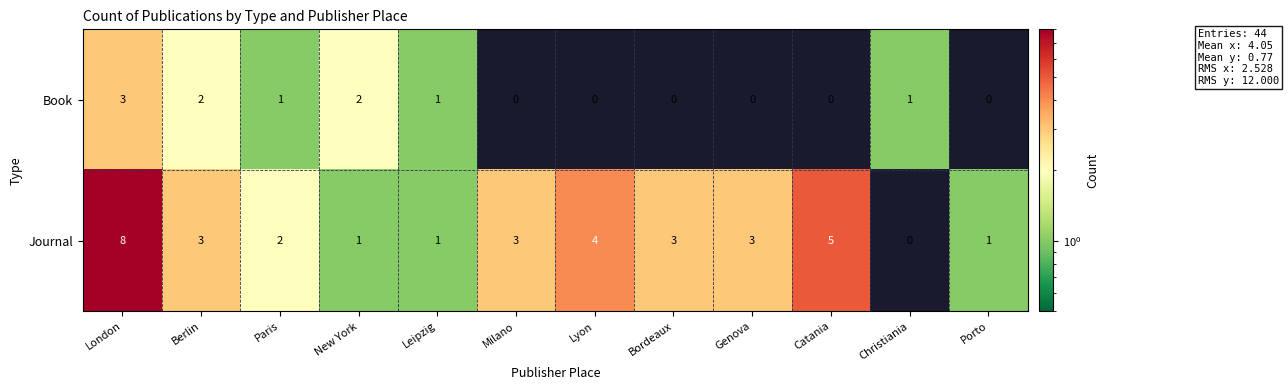

Where is Journal nearest to the value 4?

Lyon